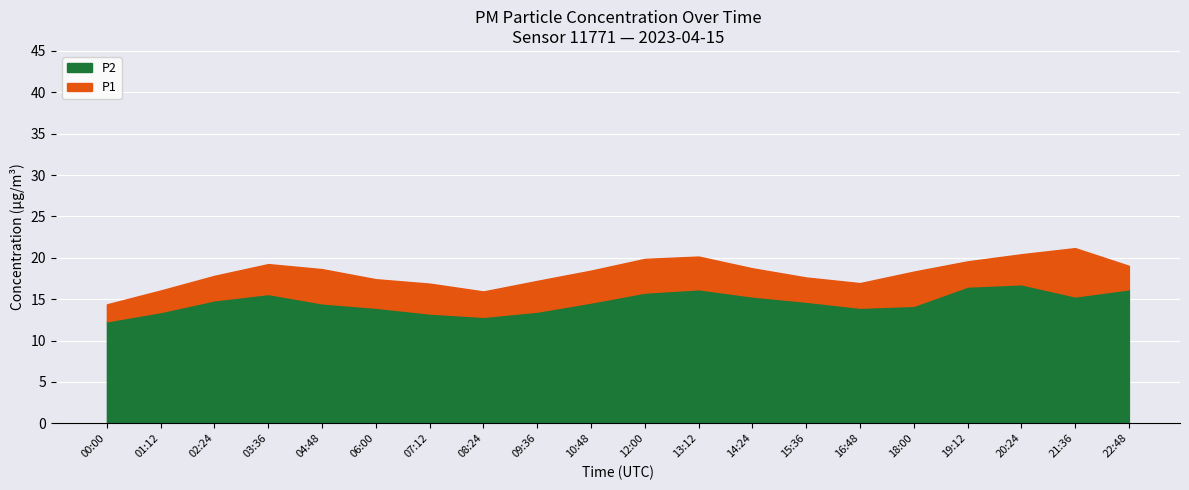

Which label corresponds to the smallest value in the chart?

00:00